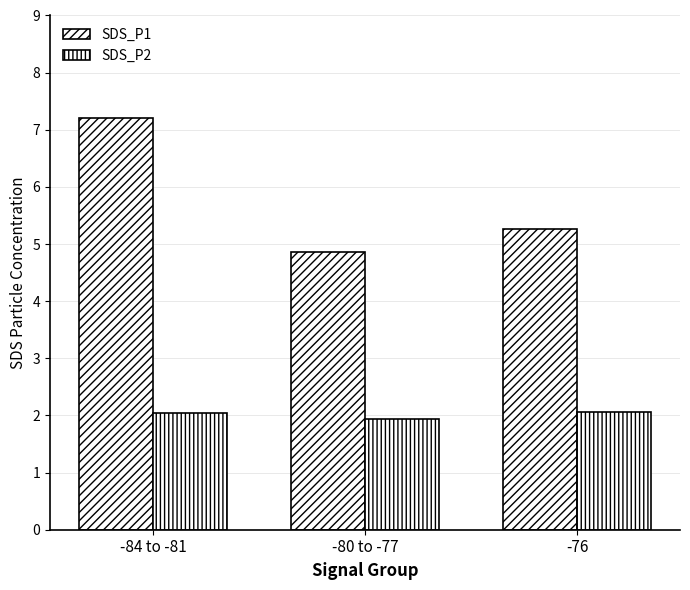

How many series are shown in this chart?

2